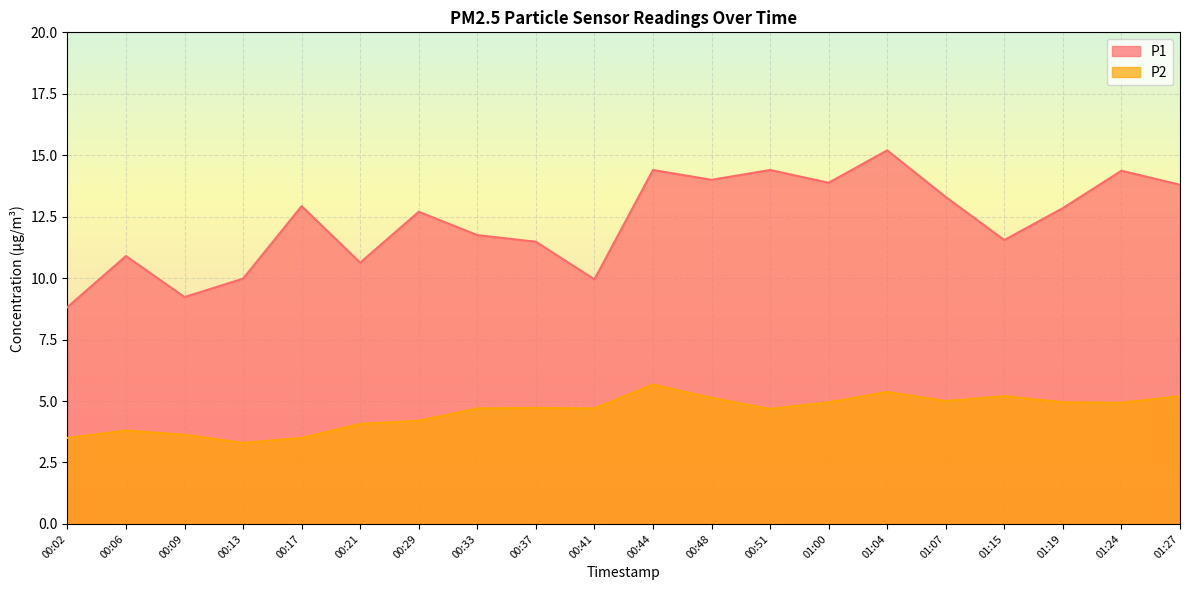

True or false: P2 has more than 1 points higher than both neighbors.

True